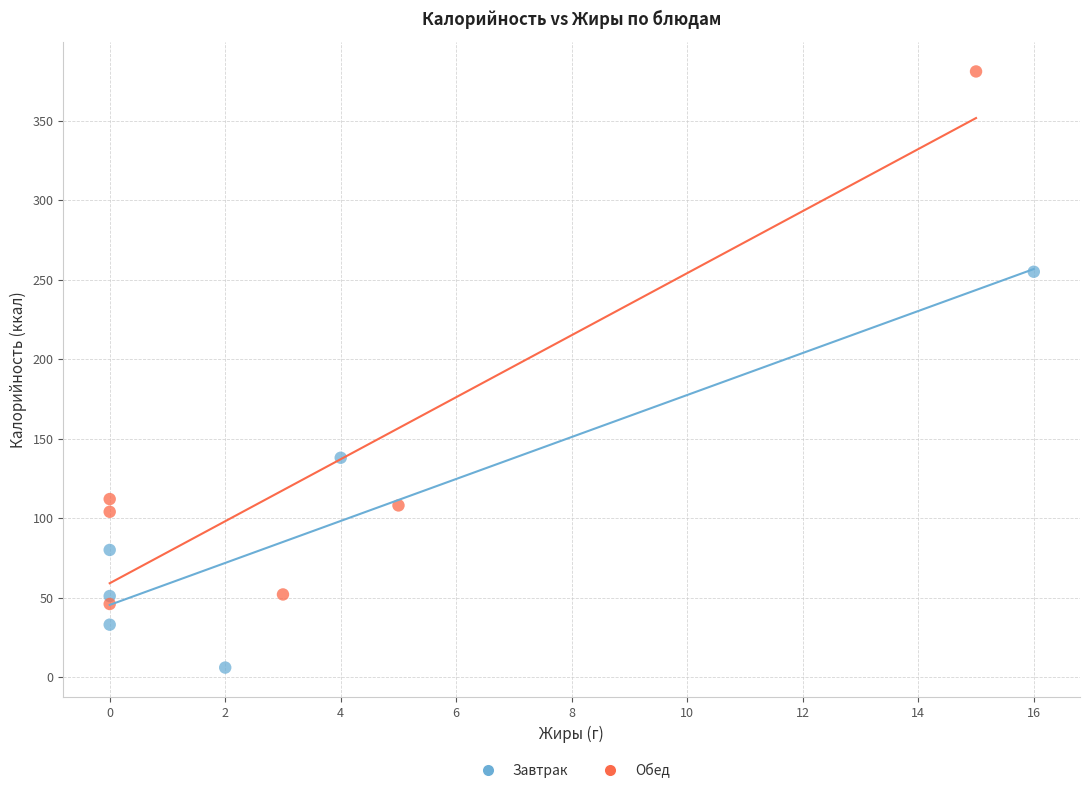

Which series contains the highest Y value?

Обед